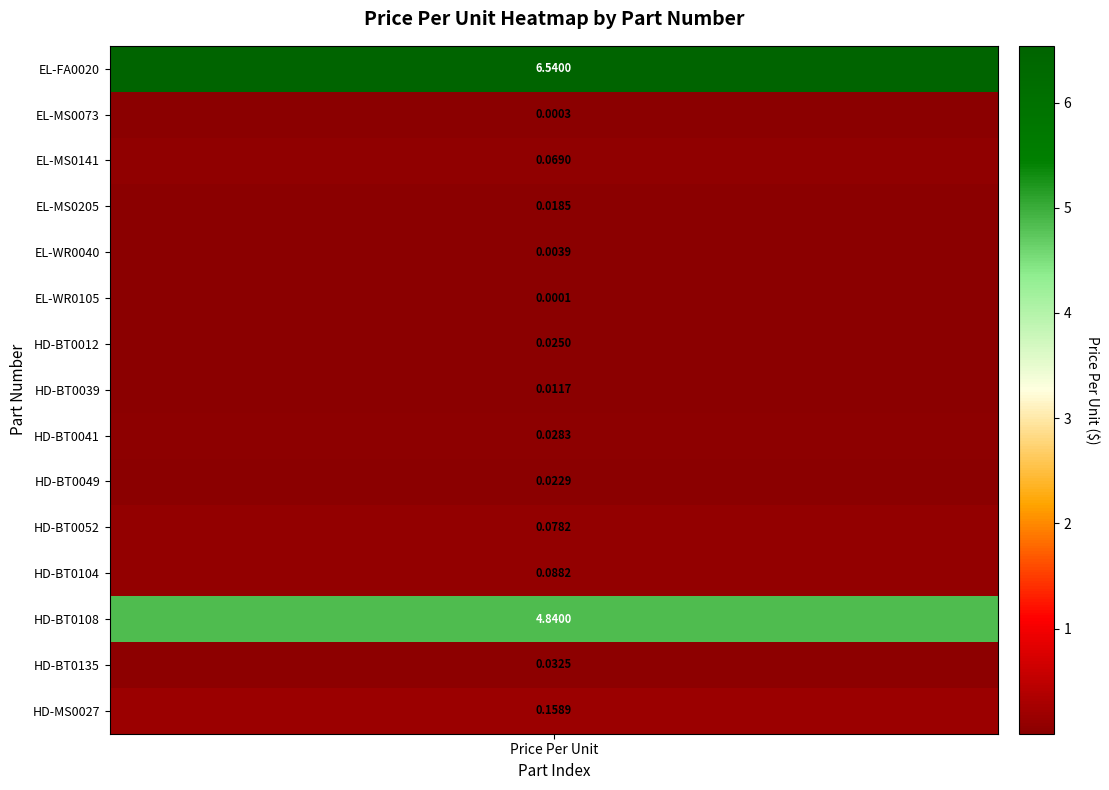

What is the sum of all values?

11.9